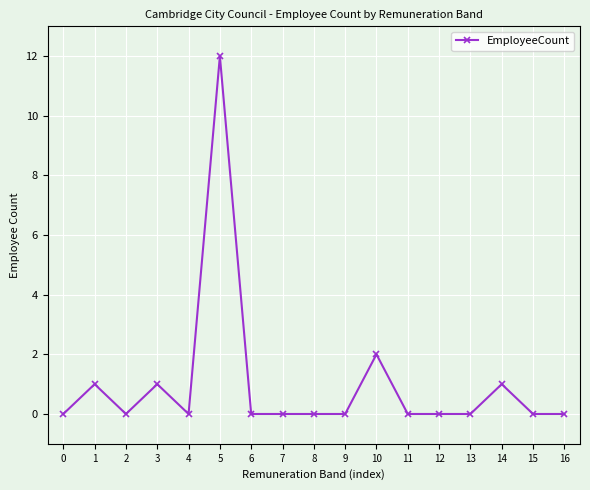

The chart shows a value of -5 at 15. True or false?

False